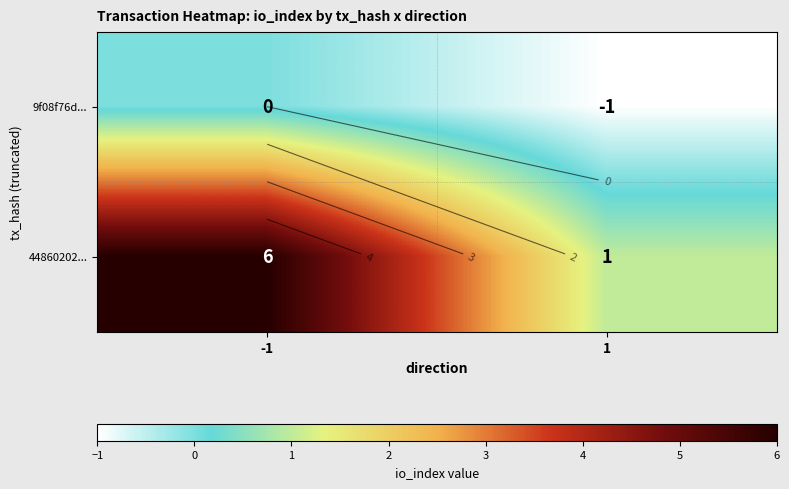

List the series in order of their overall mean, lowest first.

9f08f76d..., 44860202...